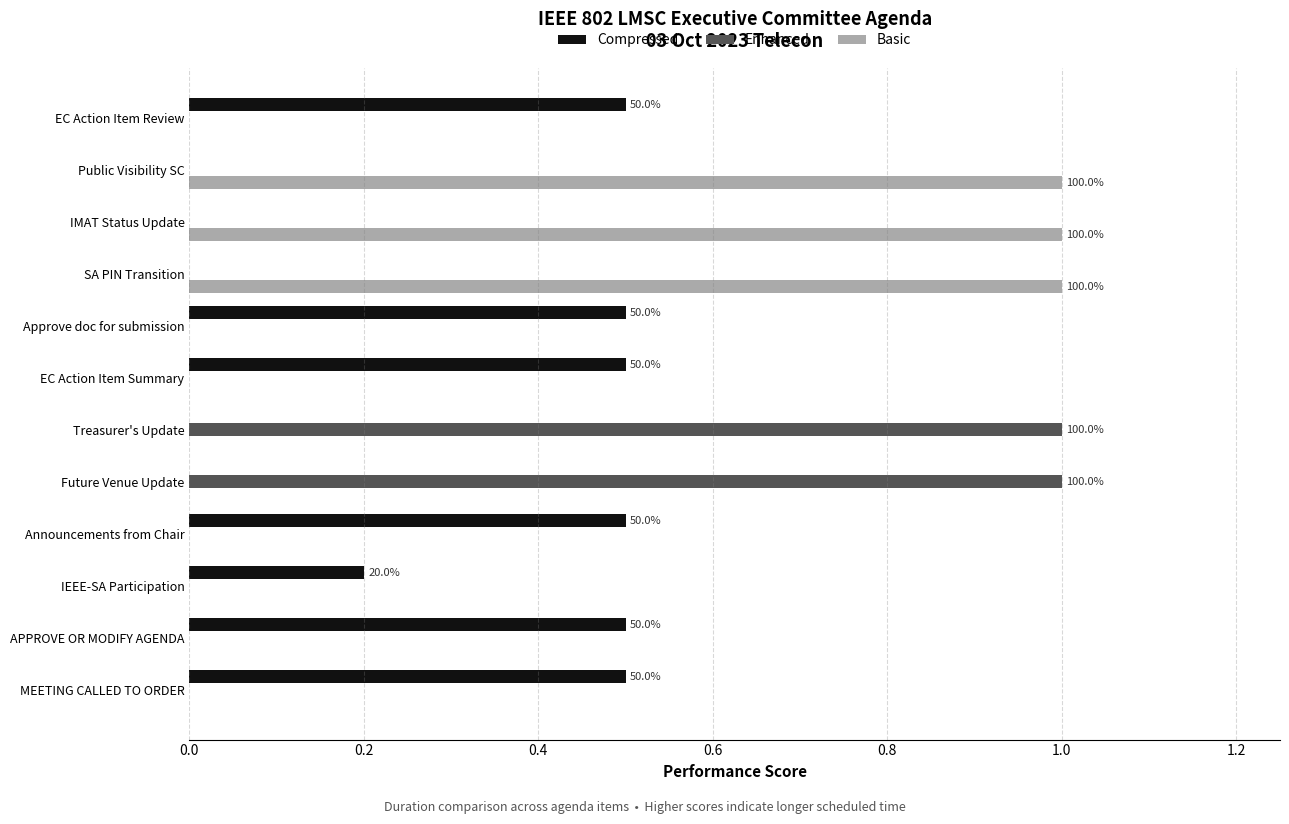

Is the value of Enhanced at MEETING CALLED TO ORDER greater than the value of Compressed at MEETING CALLED TO ORDER?

No